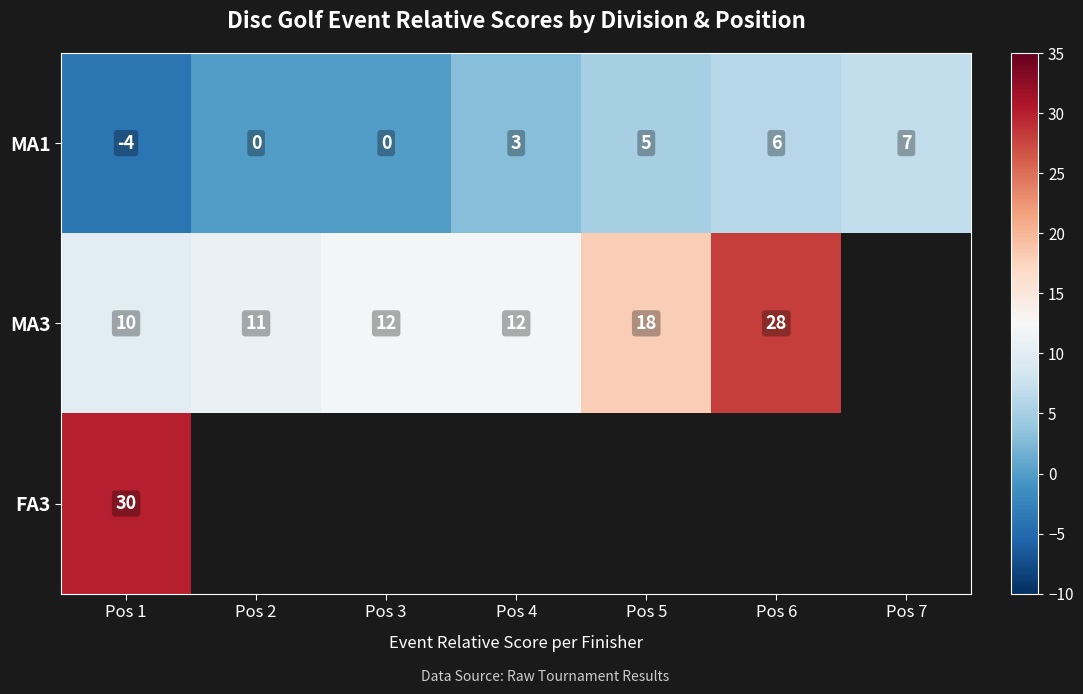

What is the difference between the maximum and second lowest values in the MA1 series?

7